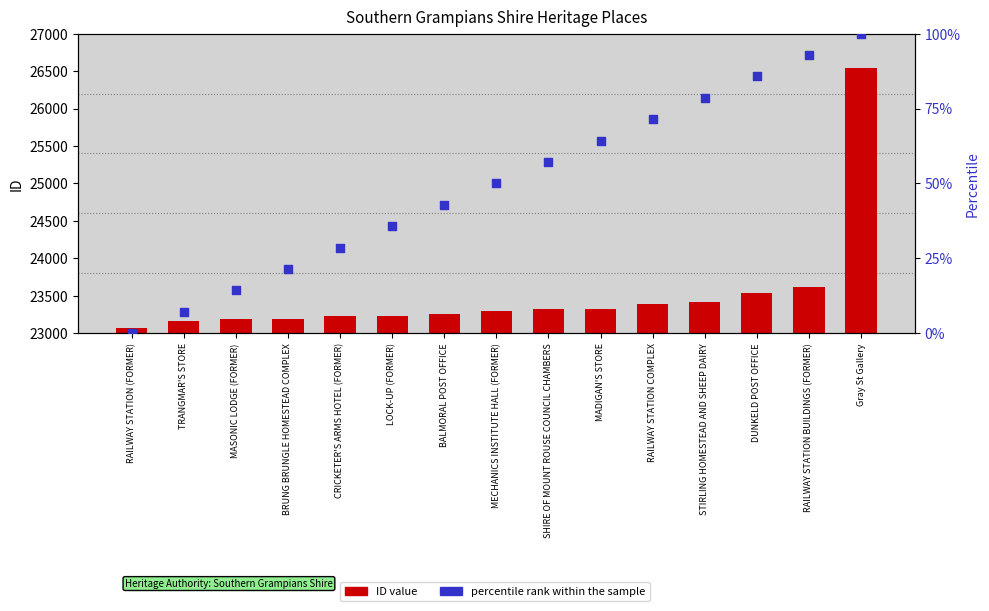

Which series has the largest total across all categories?

ID value